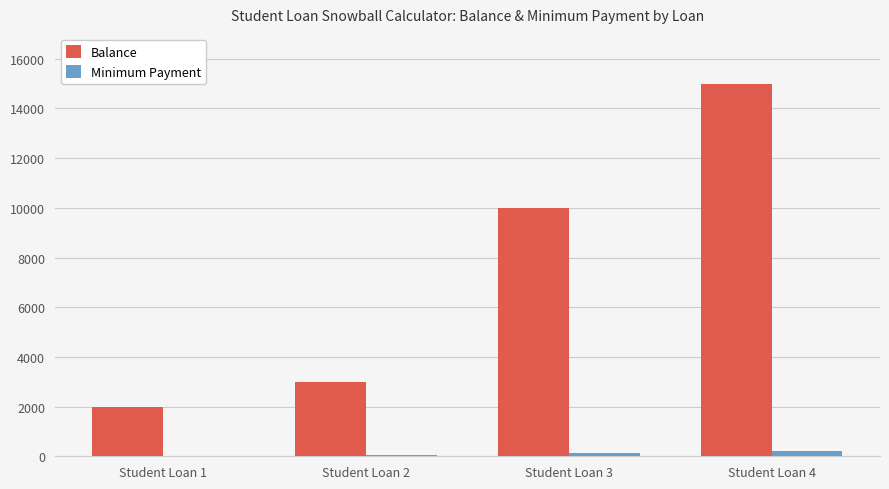

Count the number of data series in this chart.

2